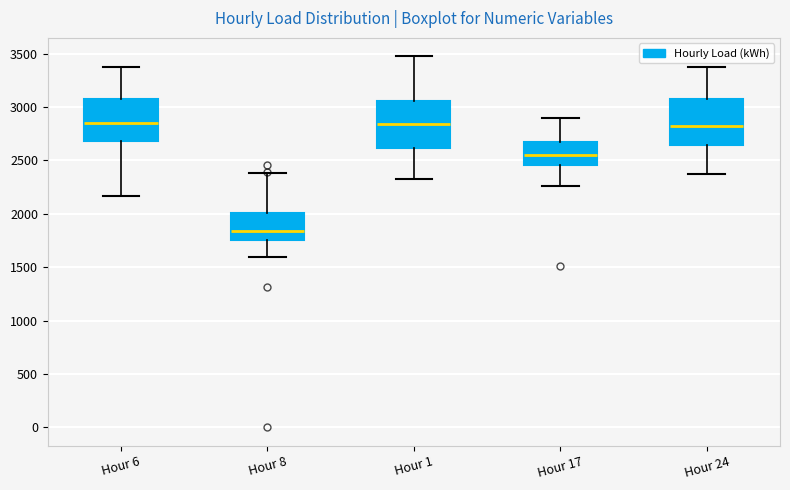

Reading left to right, read every box against the y-axis: the position of its median line, the range the box covers, and the ends of its whiskers. The values are not printed on the chart, so give them approximately, as read against the axis.

Hour 6: median 2850, box 2700 to 3050, whiskers 2150 to 3400
Hour 8: median 1850, box 1750 to 2000, whiskers 1600 to 2400
Hour 1: median 2850, box 2600 to 3050, whiskers 2300 to 3450
Hour 17: median 2550, box 2450 to 2700, whiskers 2250 to 2900
Hour 24: median 2800, box 2650 to 3050, whiskers 2350 to 3400